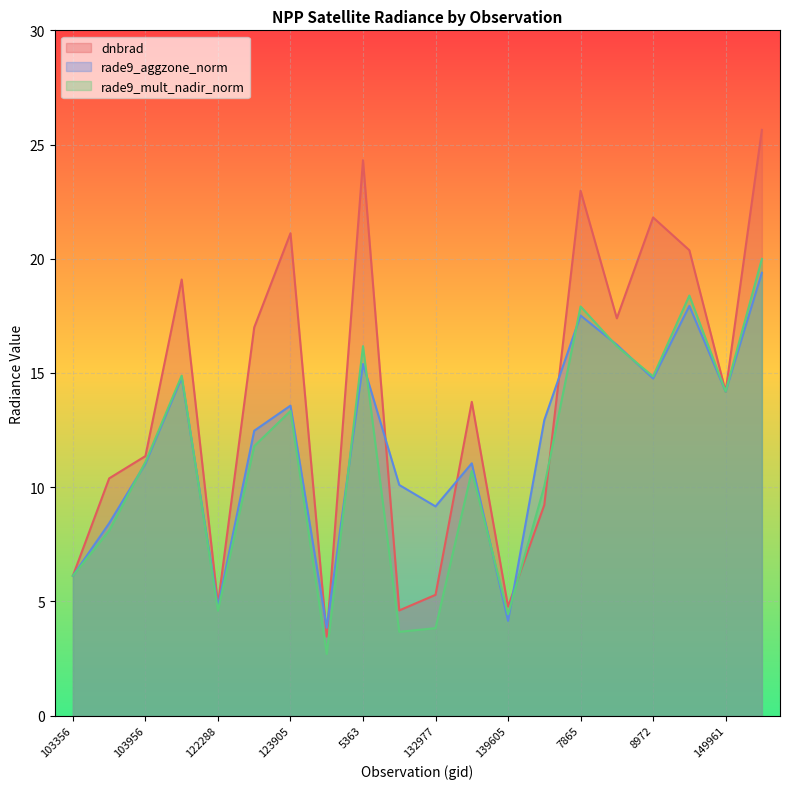

Where is the first local minimum for rade9_mult_nadir_norm?

122288